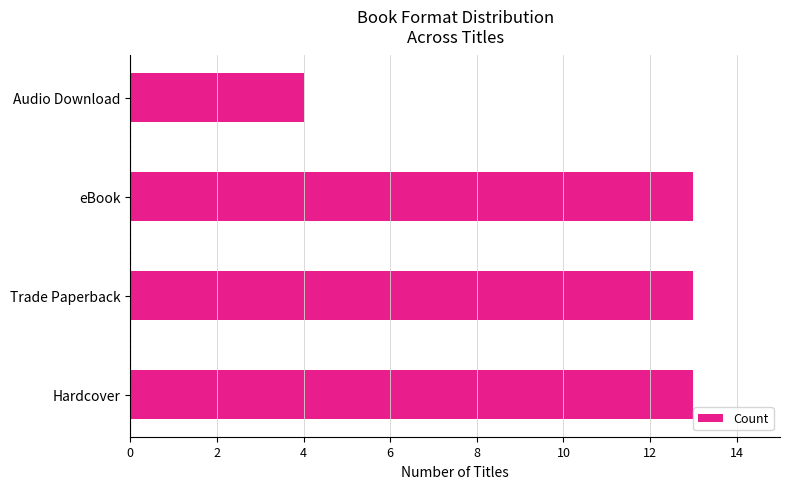

What is the difference between the maximum and minimum values?

9